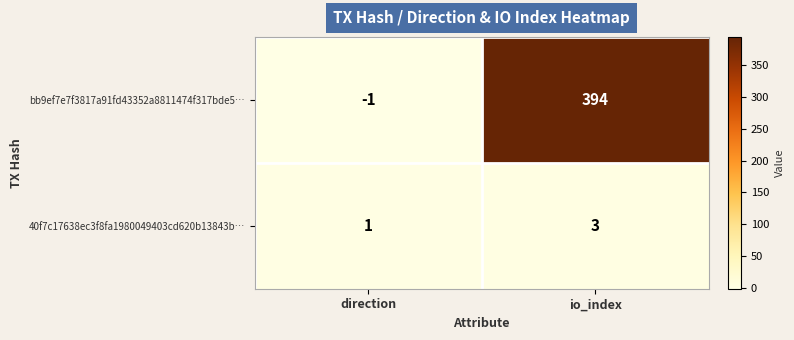

Which series changed the most between direction and io_index?

bb9ef7e7f3817a91fd43352a8811474f317bde5…